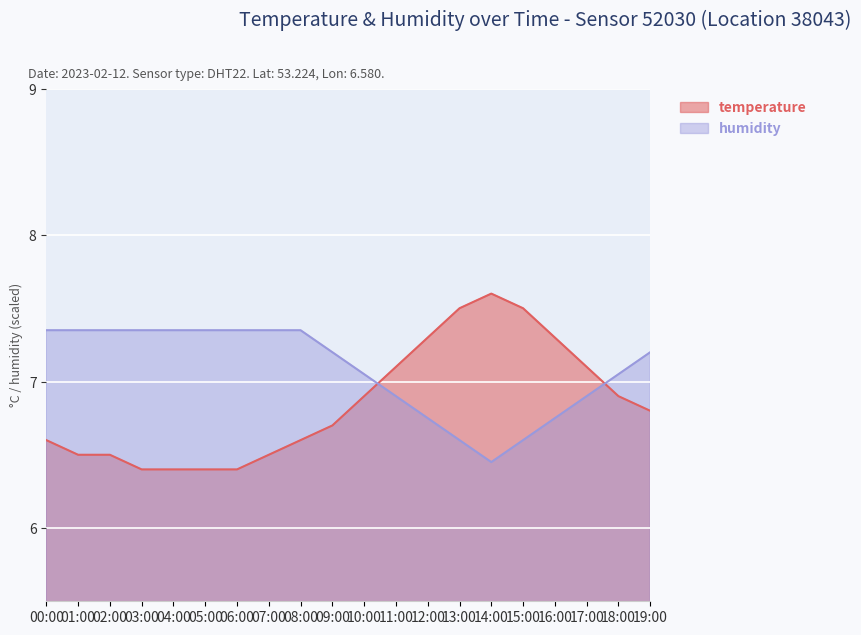

What are all the series names shown in the legend?

temperature, humidity